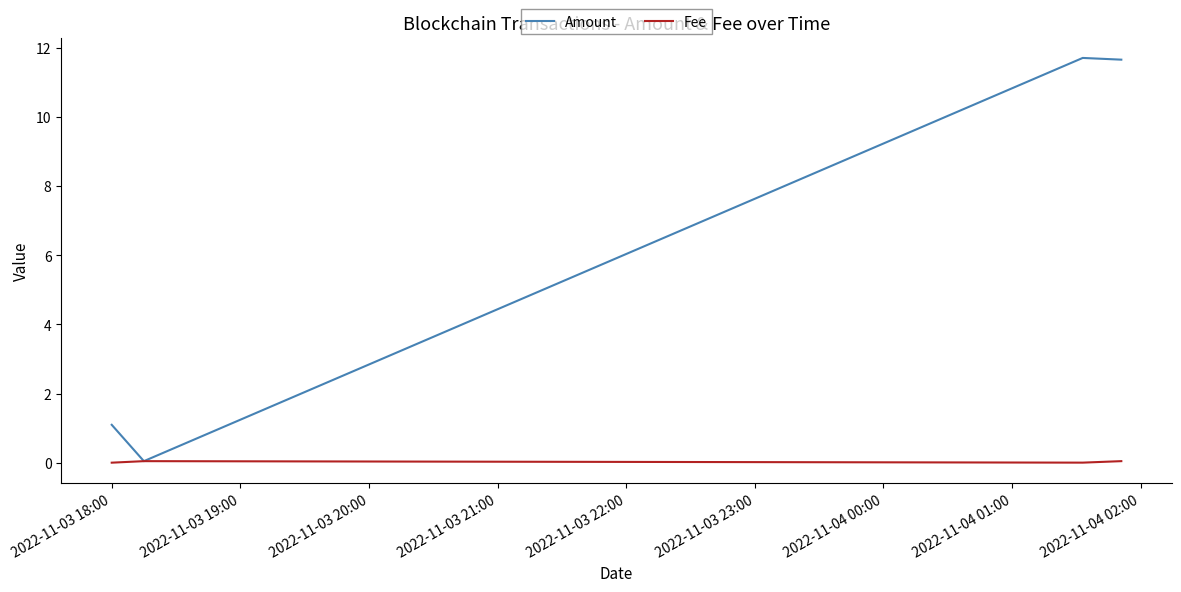

In Amount, how many points are lower than both neighbors (excluding endpoints)?

1